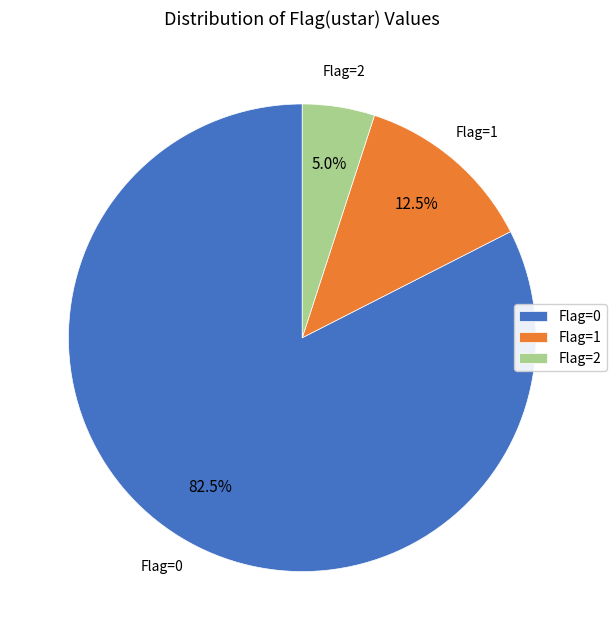

Which category has the biggest portion of the pie?

Flag=0